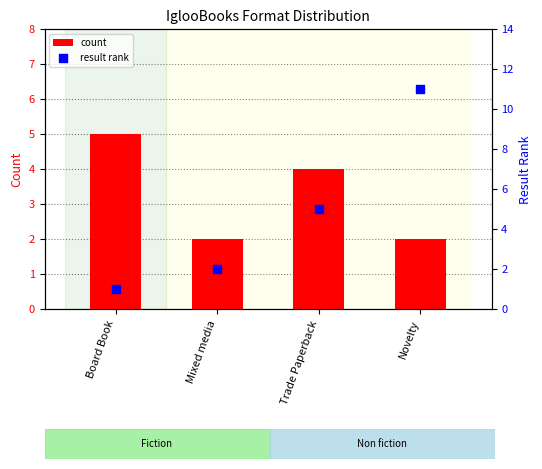

Which series reaches the maximum Y coordinate?

result rank